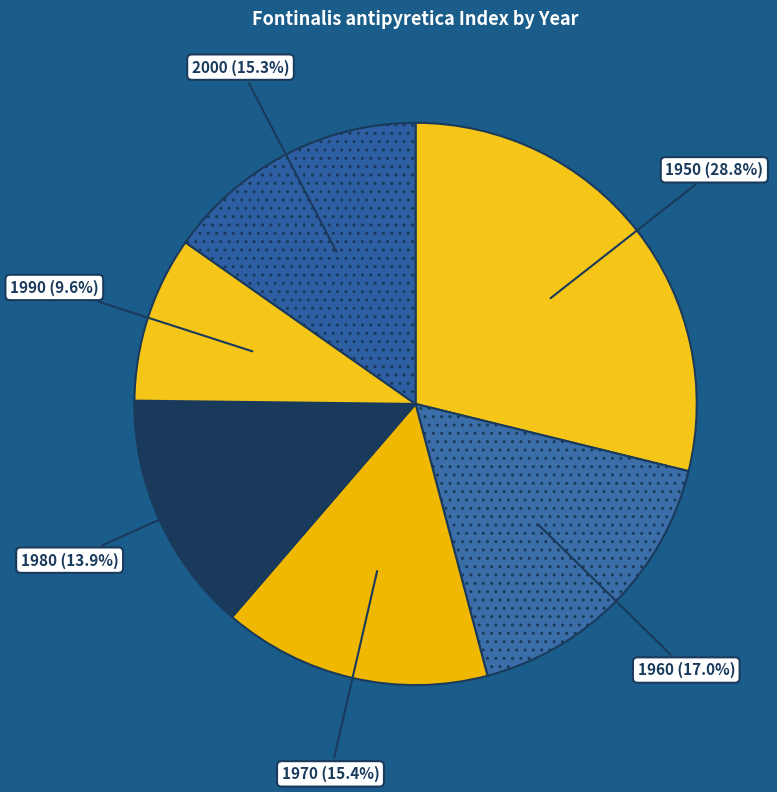

Does 1950 account for over 50% of the chart?

No